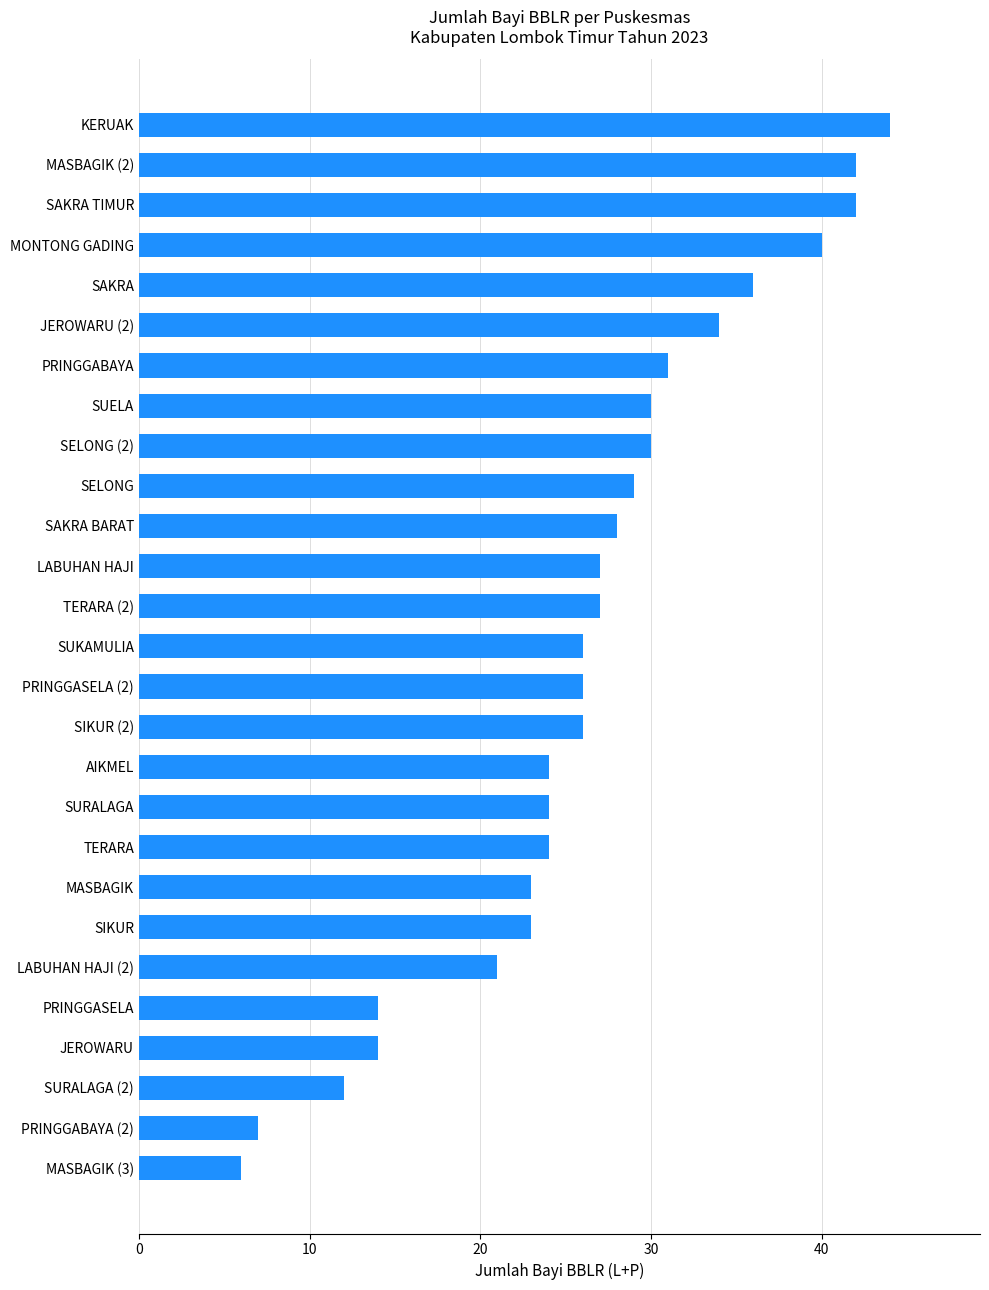

What value does the data have at PRINGGABAYA?

31